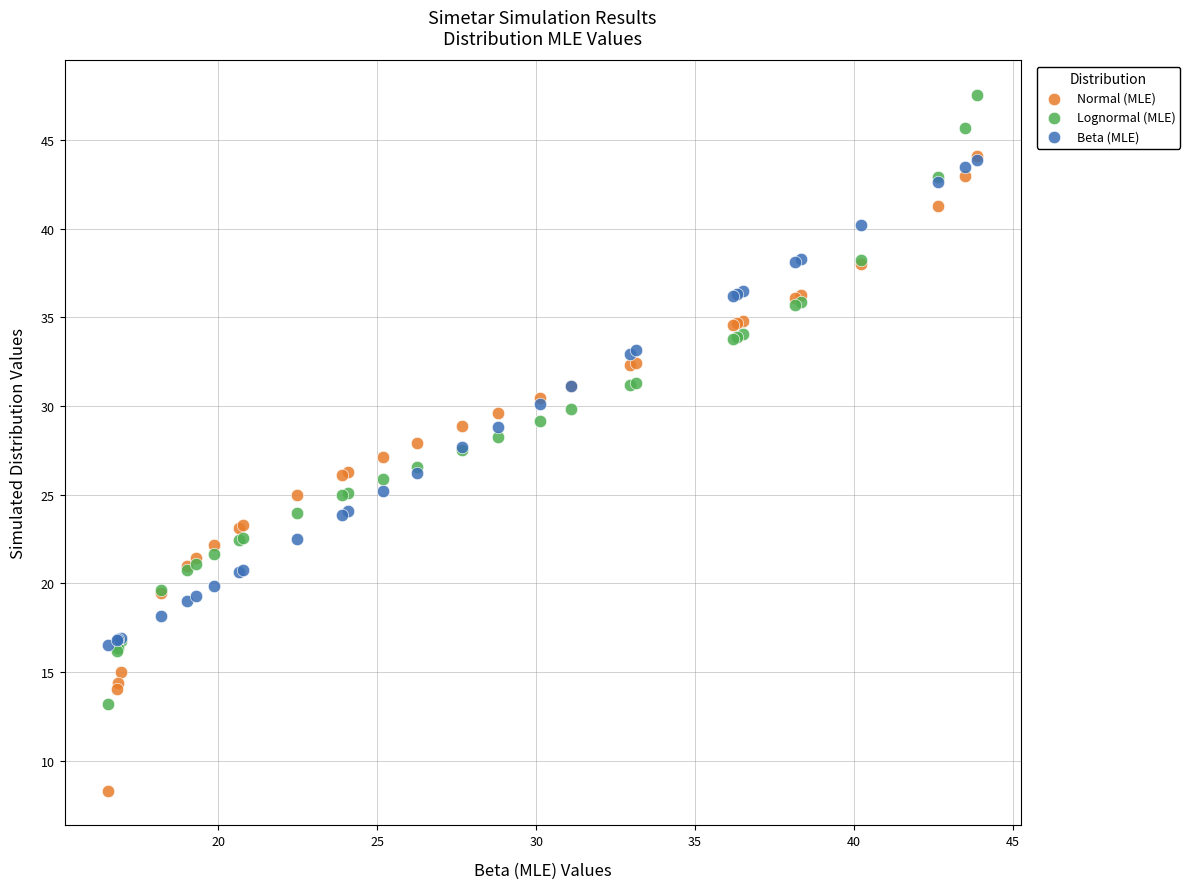

Which series reaches the minimum Y coordinate?

Normal (MLE)